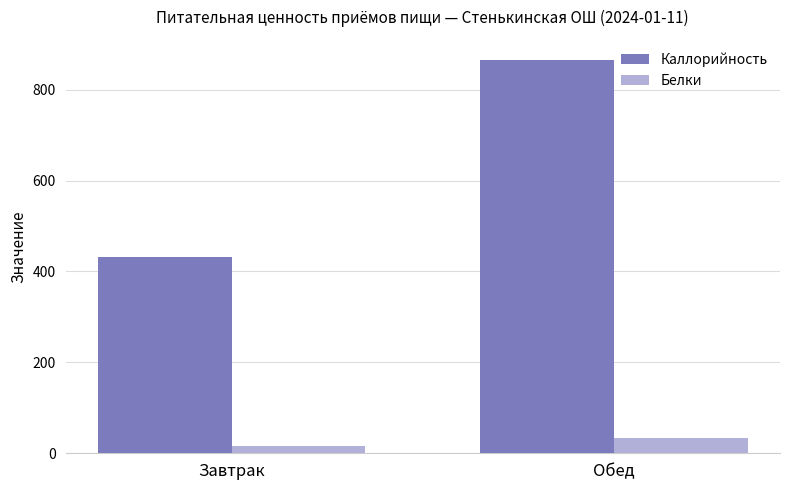

Reading left to right, transcribe all the data shown in this chart.

Каллорийность: 432.8	866.3
Белки: 16.5	34.2